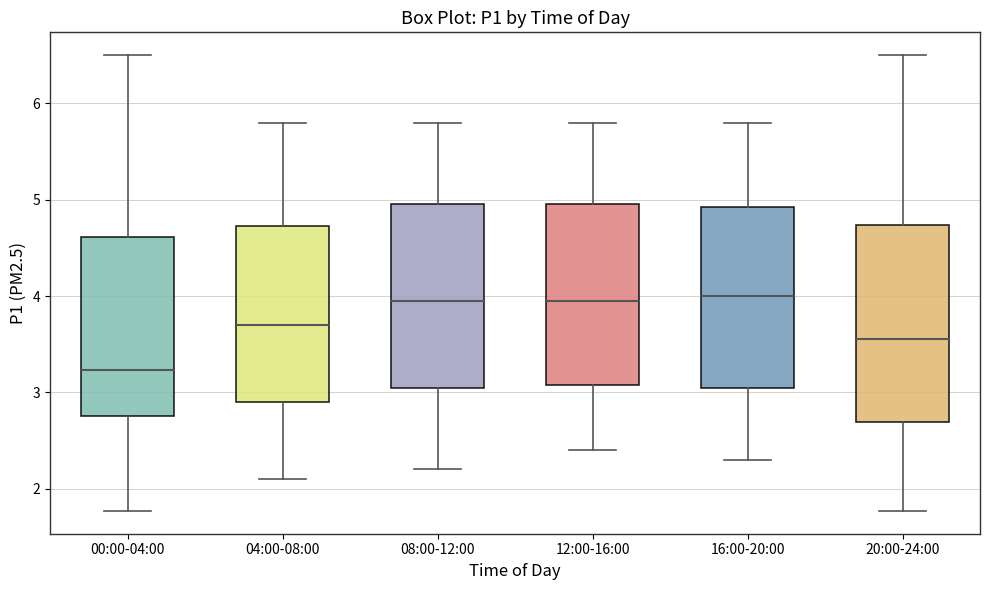

Which box is the tallest, from its lower edge to its upper edge?

20:00-24:00